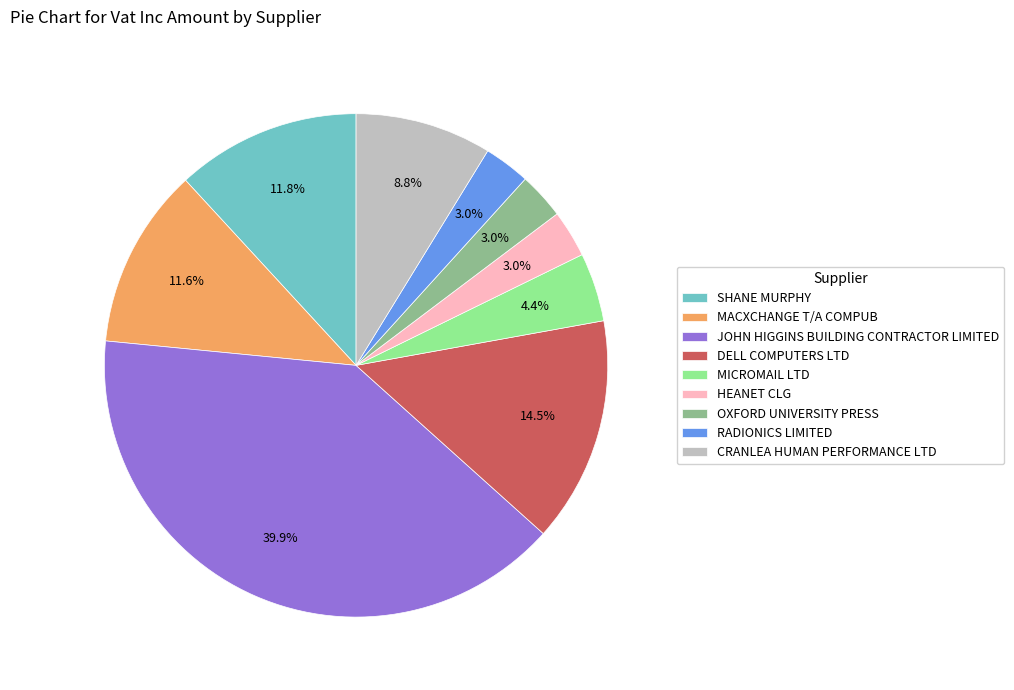

What is the largest slice in the pie chart?

JOHN HIGGINS BUILDING CONTRACTOR LIMITED